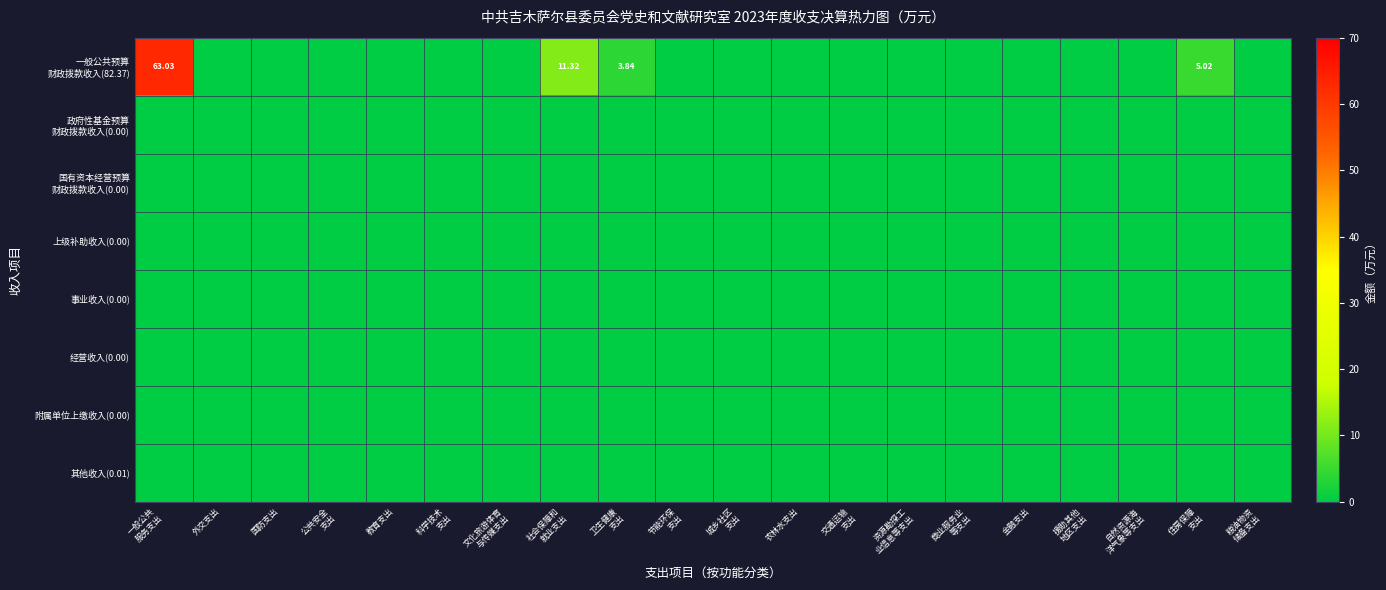

At how many categories does at least one series exceed 26?

1